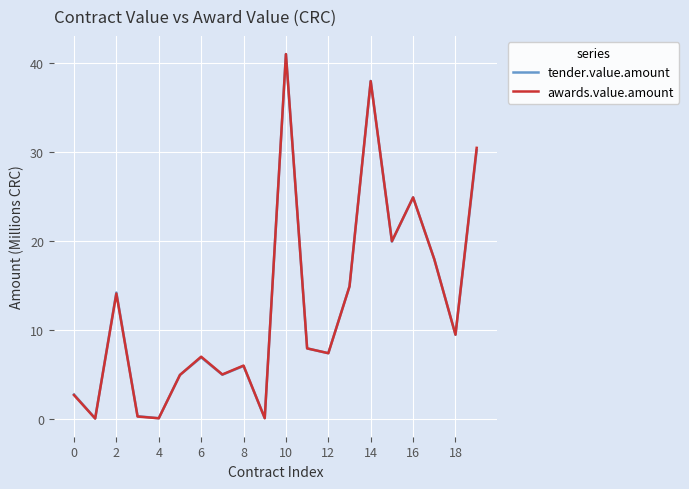

What is the highest value of the tender.value.amount series?

41.1